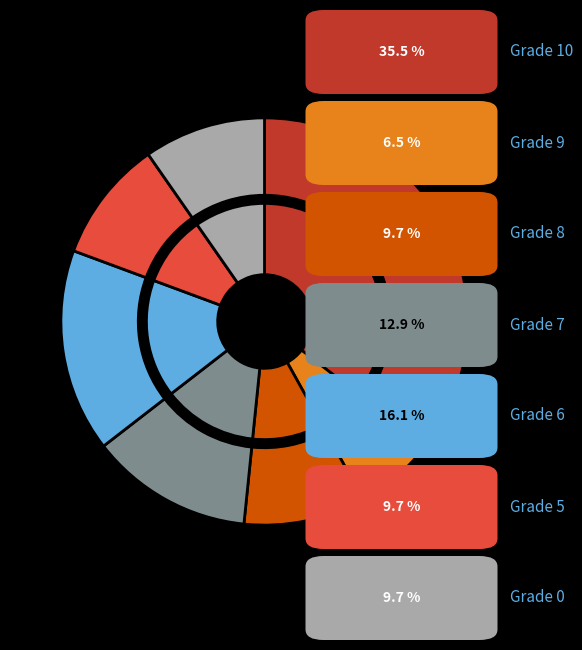

To the nearest percent, what is the combined percentage of Grade 6 and Grade 5?

26%